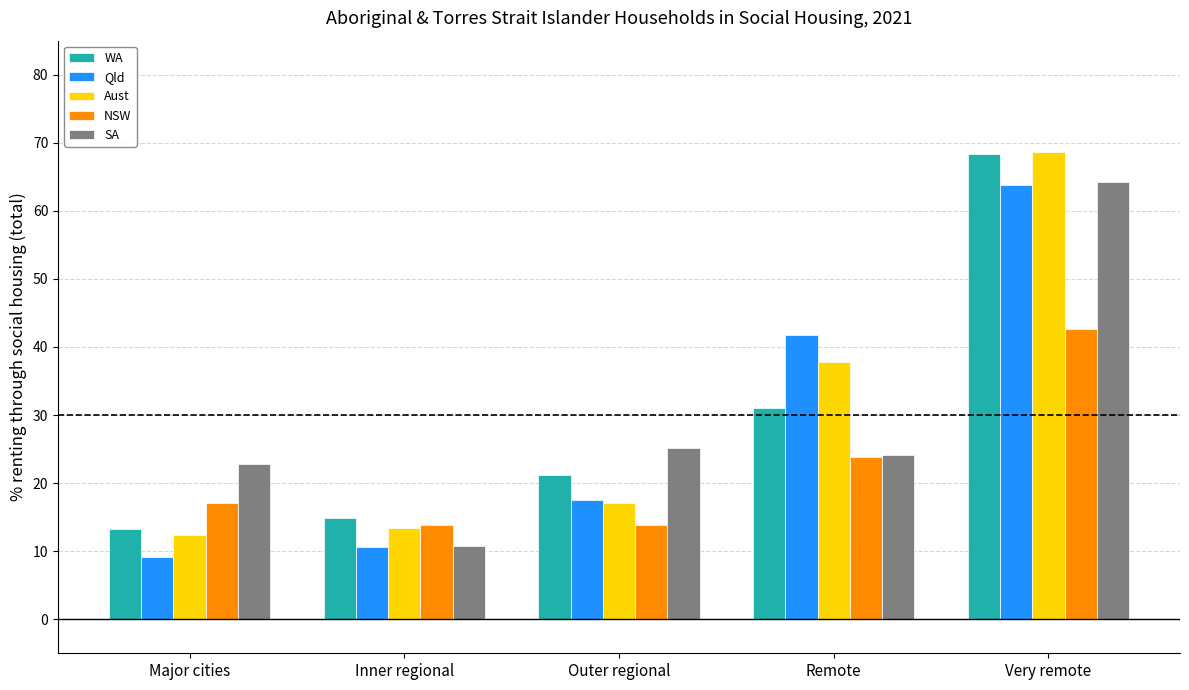

What is the difference between the maximum and minimum values in the Qld series?

54.6